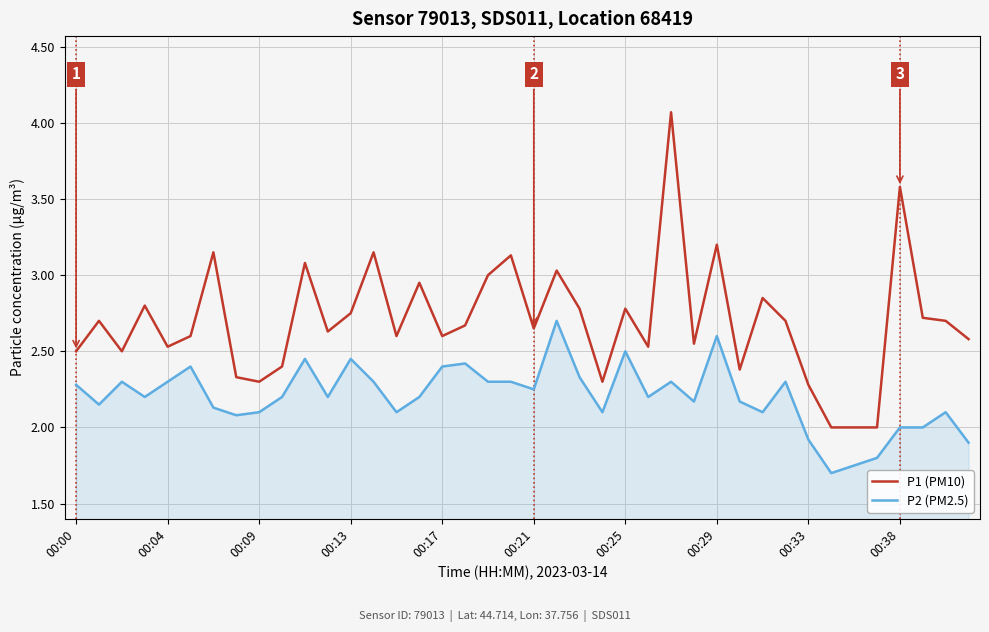

Rank the series by their maximum value, from lowest to highest.

P2 (PM2.5), P1 (PM10)